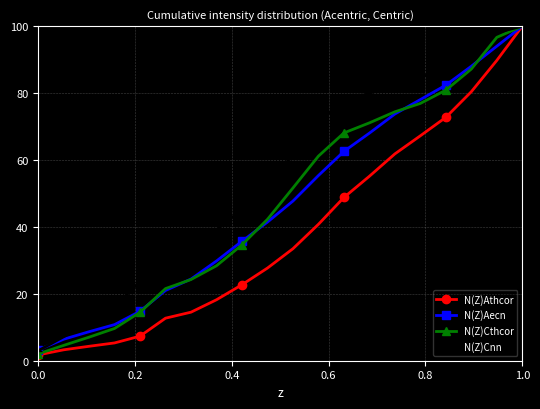

What is the maximum value shown in the chart?

100.0